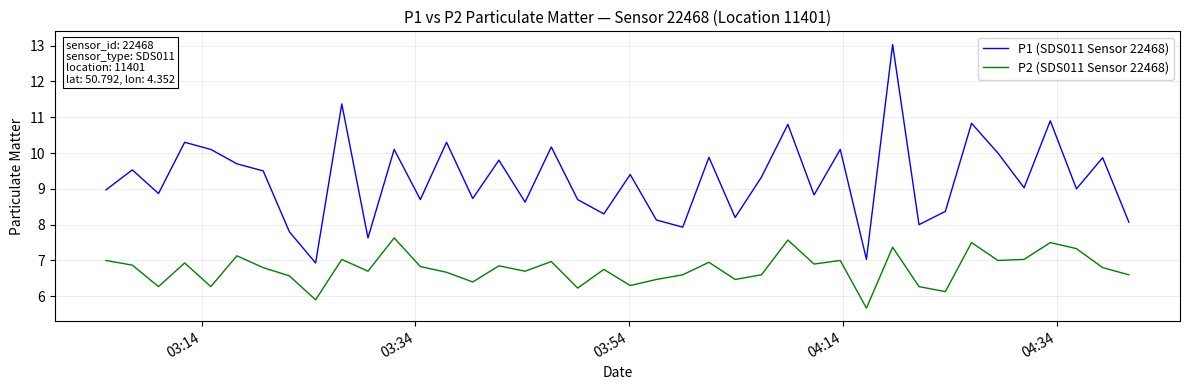

Which series has the largest range (max minus min)?

P1 (SDS011 Sensor 22468)